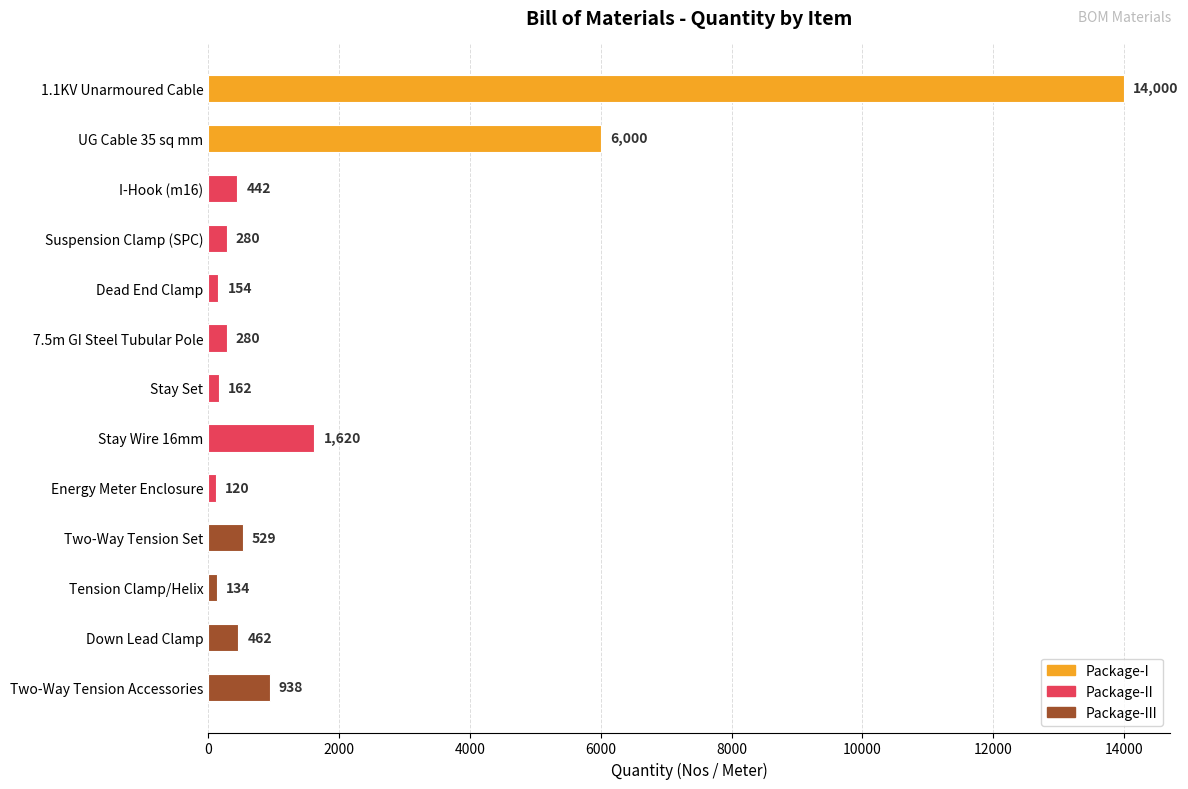

At which label is the value closest to 7060?

UG Cable 35 sq mm